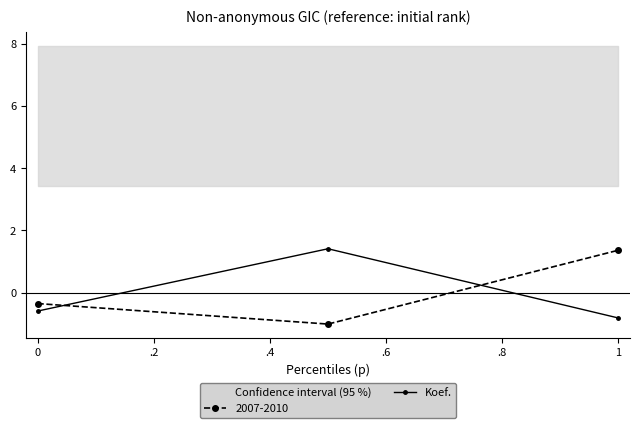

What is the difference between the second highest and minimum values?

0.2